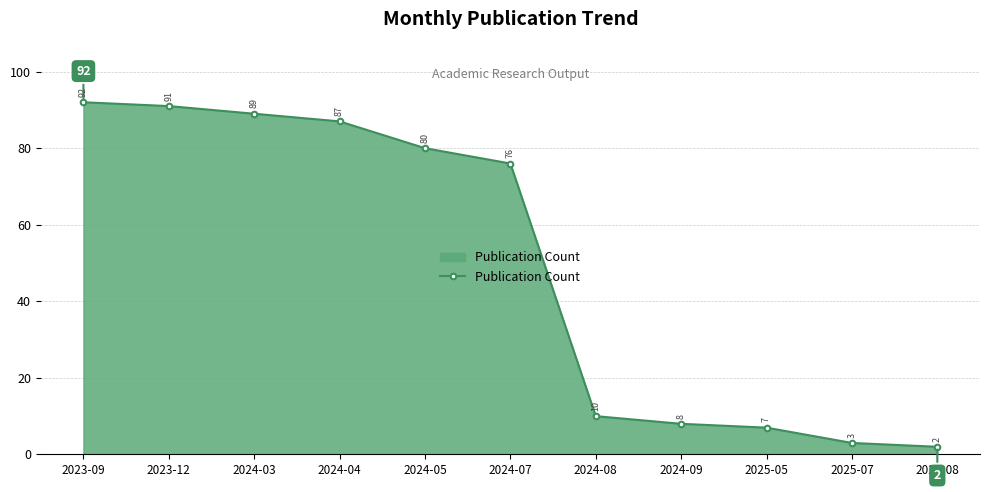

What is the average value?

50